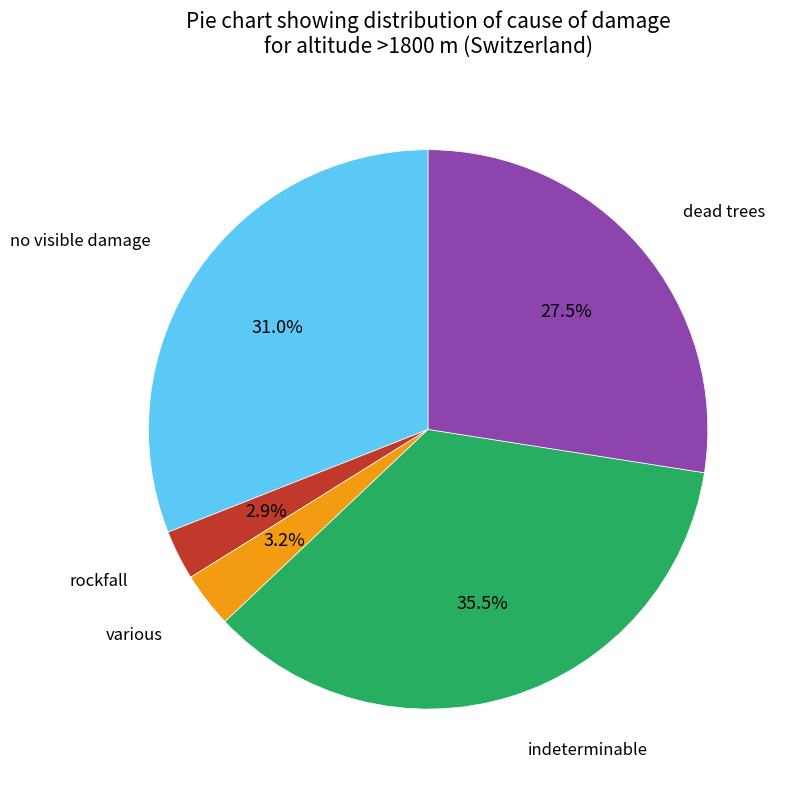

To the nearest percent, what is the difference between the largest and smallest slice percentages?

33%